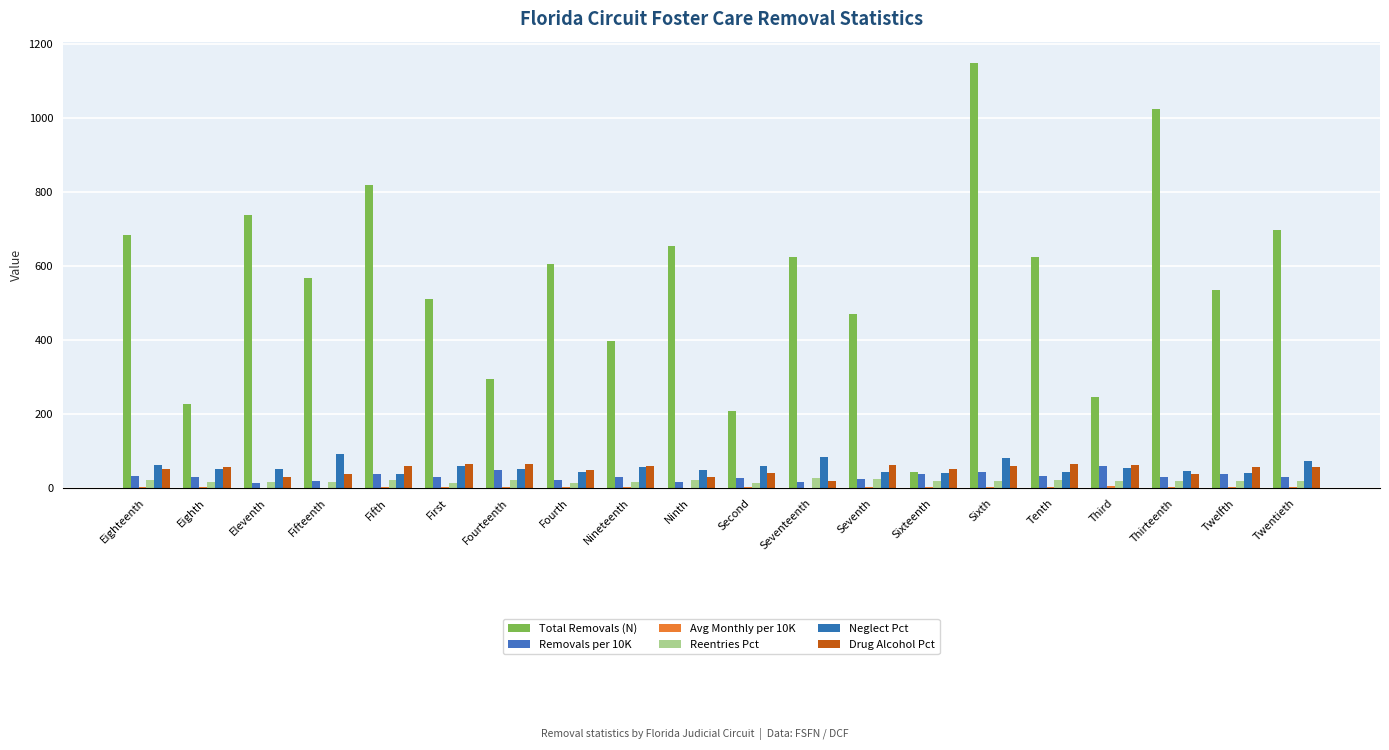

What is the label of the 3rd bar from the left?

Eleventh